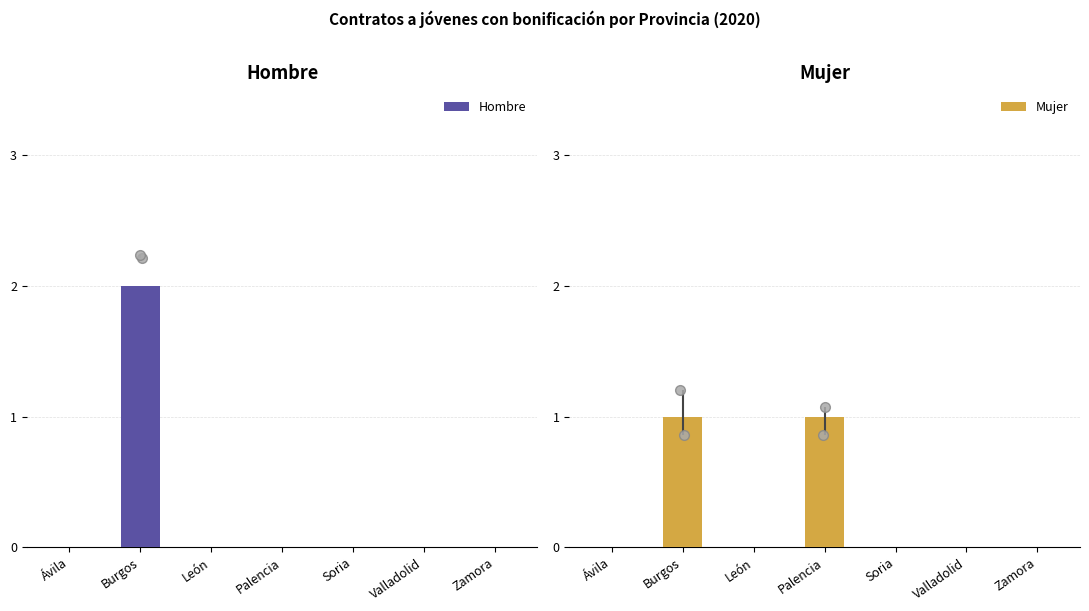

The value of Mujer at Palencia is 1. True or false?

True